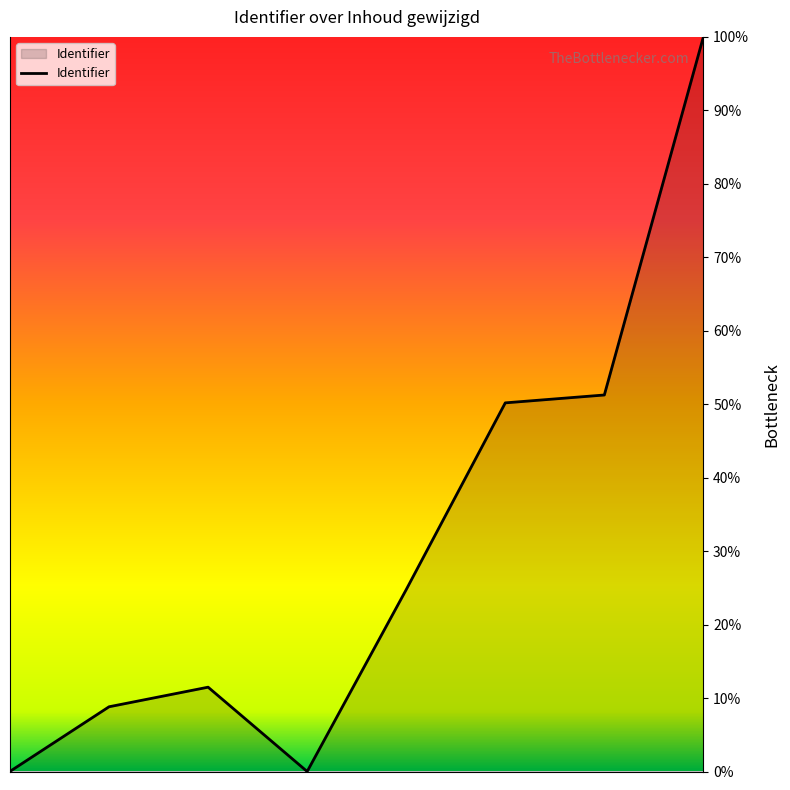

True or false: there are more than 0 points higher than both neighbors.

True